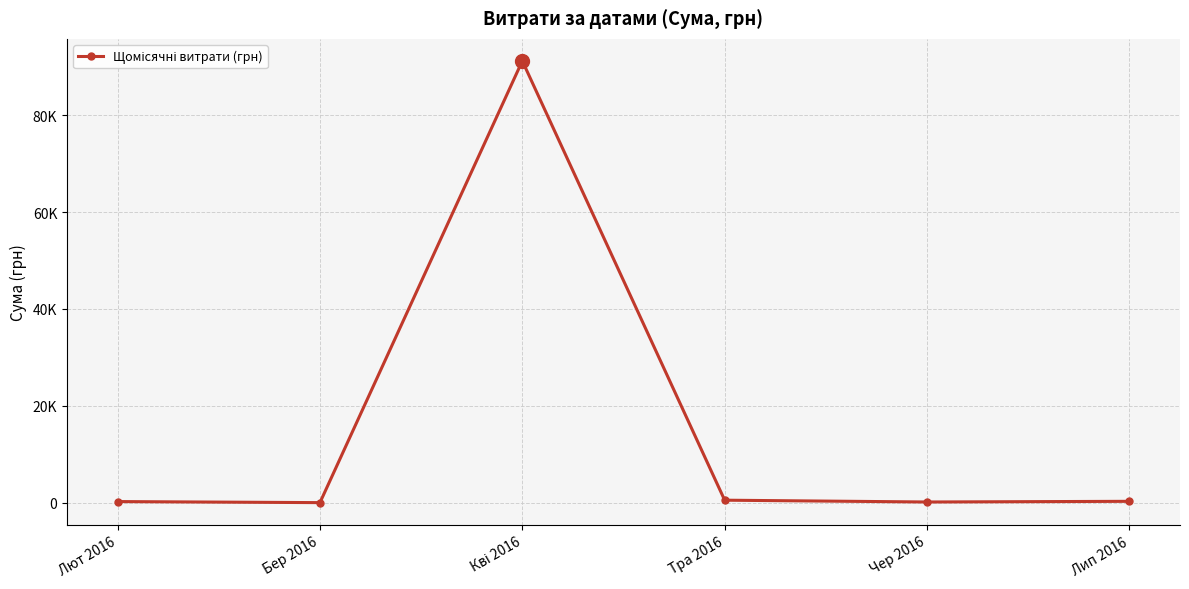

Is it true that the value at Кві 2016 is 131918.6?

False